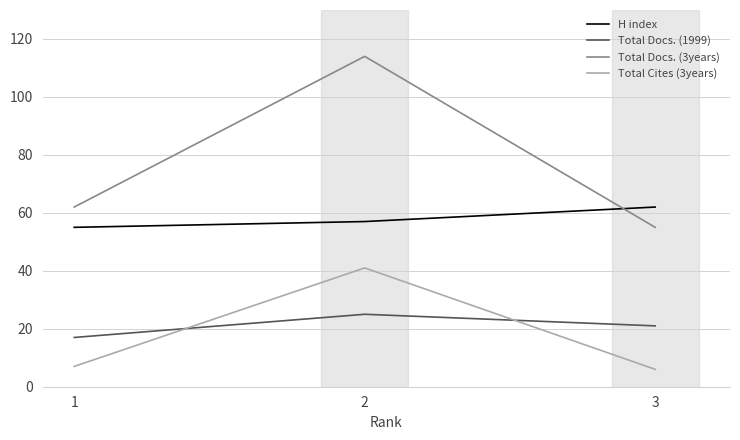

What is the difference between the H index values at 3 and 2?

5